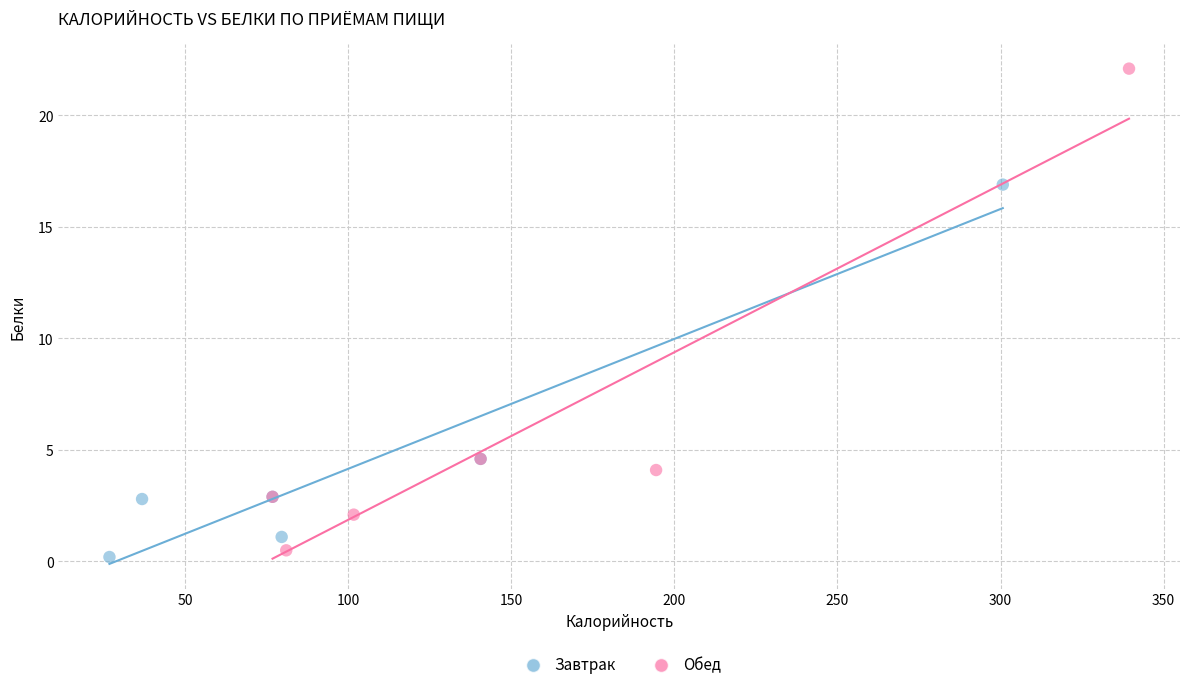

Which series has the largest Y range (max minus min)?

Обед